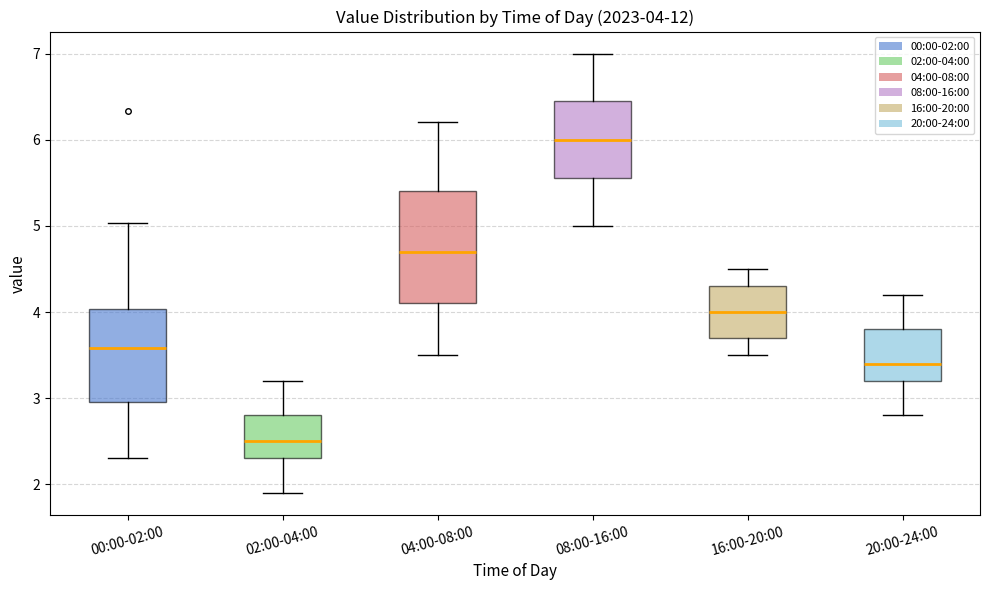

Which box has the lowest median line?

02:00-04:00